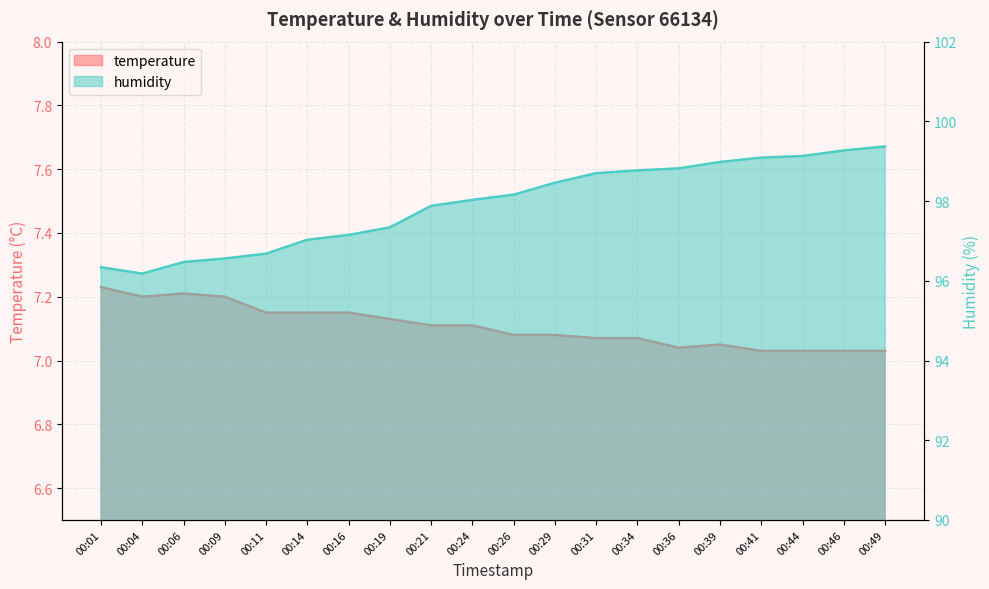

What are all the series names shown in the legend?

temperature, humidity